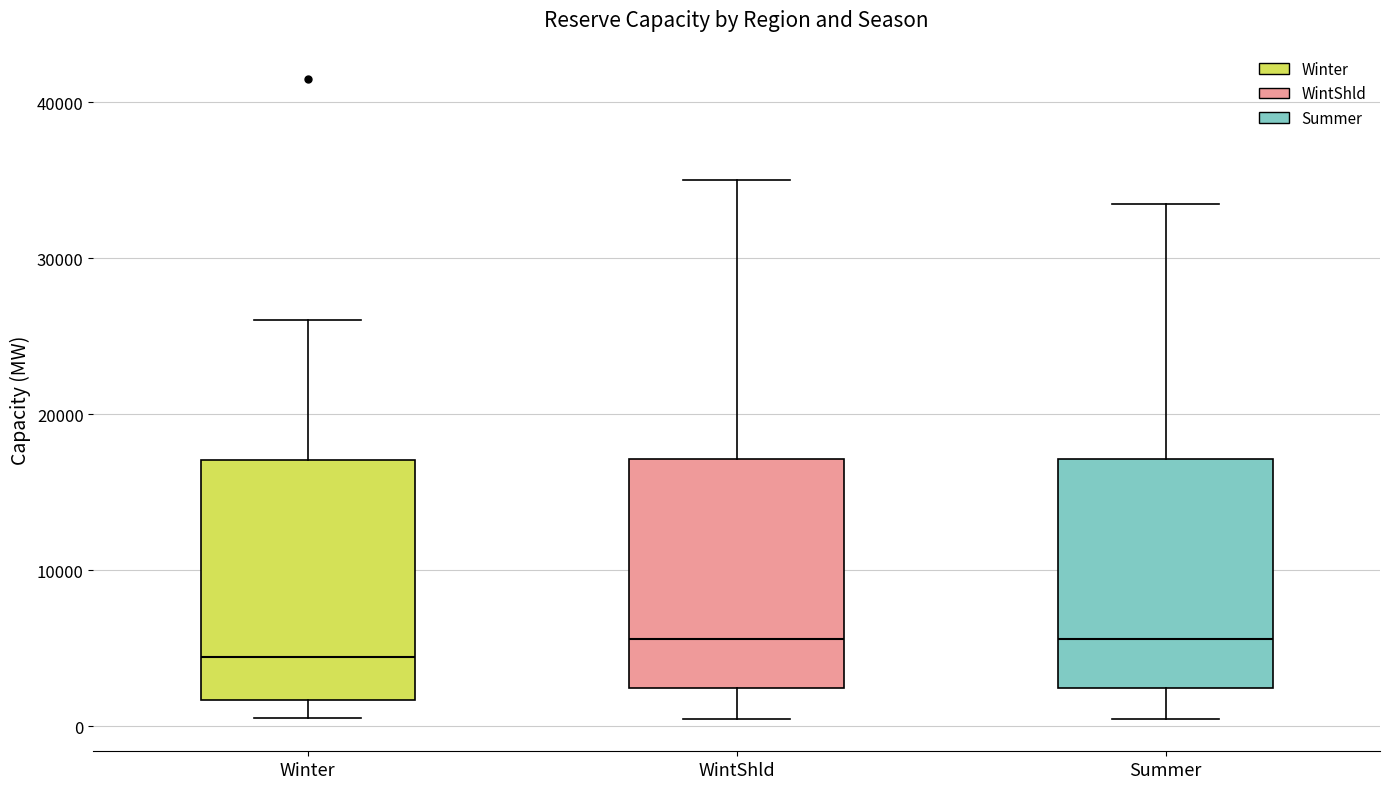

Reading left to right, transcribe this box plot: for each box, give where its median line is, the range the box spans, and where its two whiskers end, as read against the y-axis. The values are not printed on the chart, so give them approximately, as read against the axis.

Winter: median 4000, box 2000 to 17000, whiskers 1000 to 26000
WintShld: median 6000, box 2000 to 17000, whiskers 0 to 35000
Summer: median 6000, box 2000 to 17000, whiskers 0 to 33000